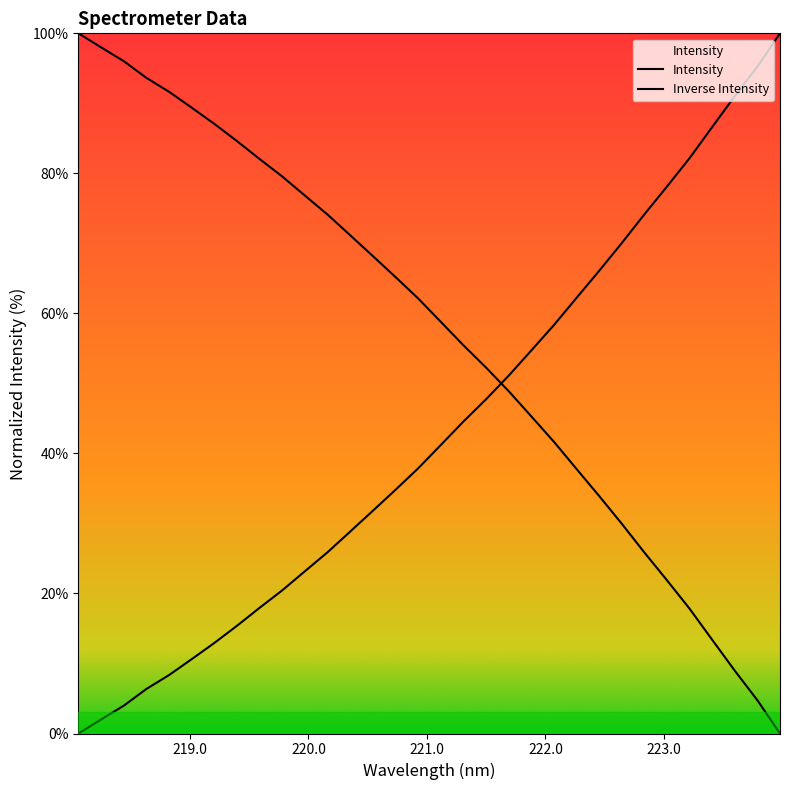

How many intersections are there between Intensity and Inverse Intensity?

1